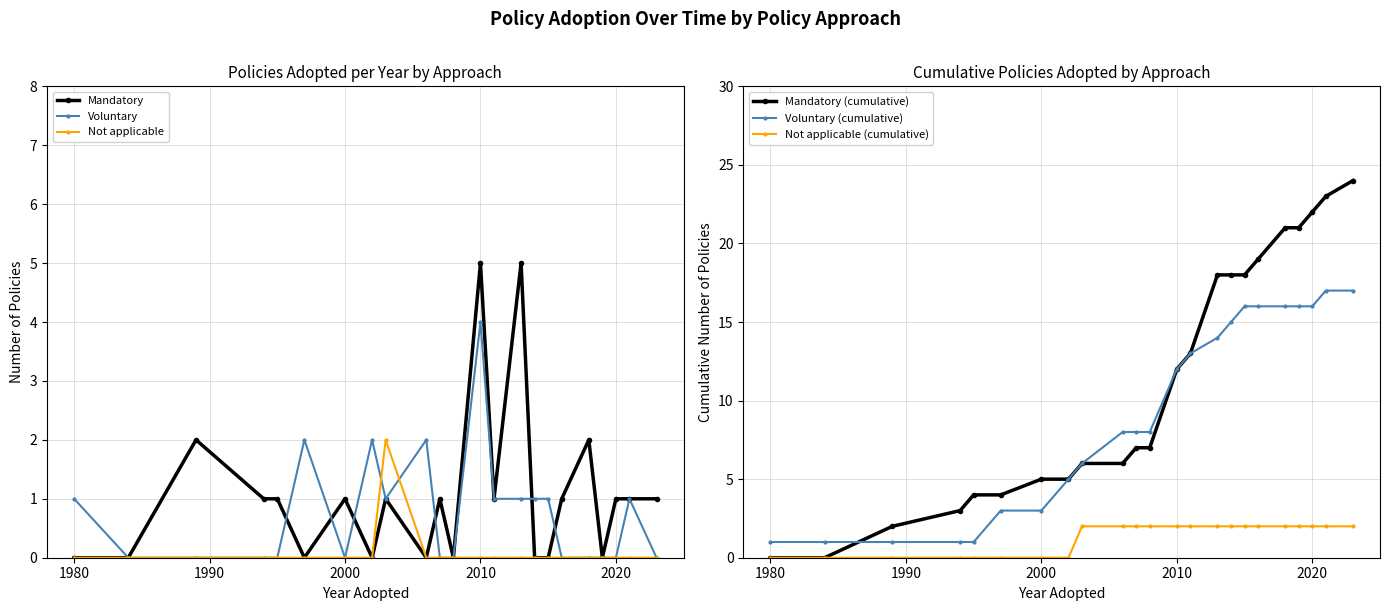

True or false: Mandatory (cumulative) and Not applicable intersect in this chart.

False